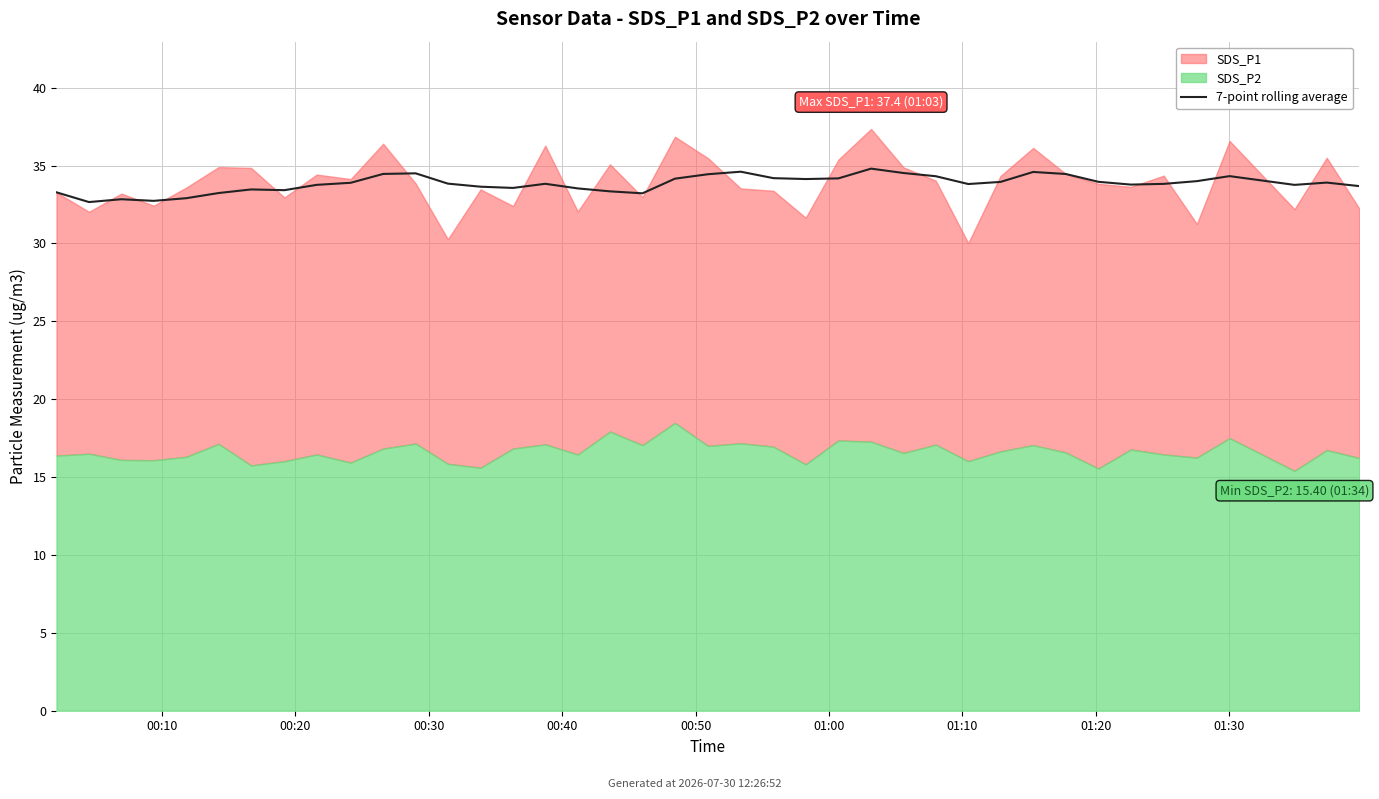

How many categories are shown in the chart?

40